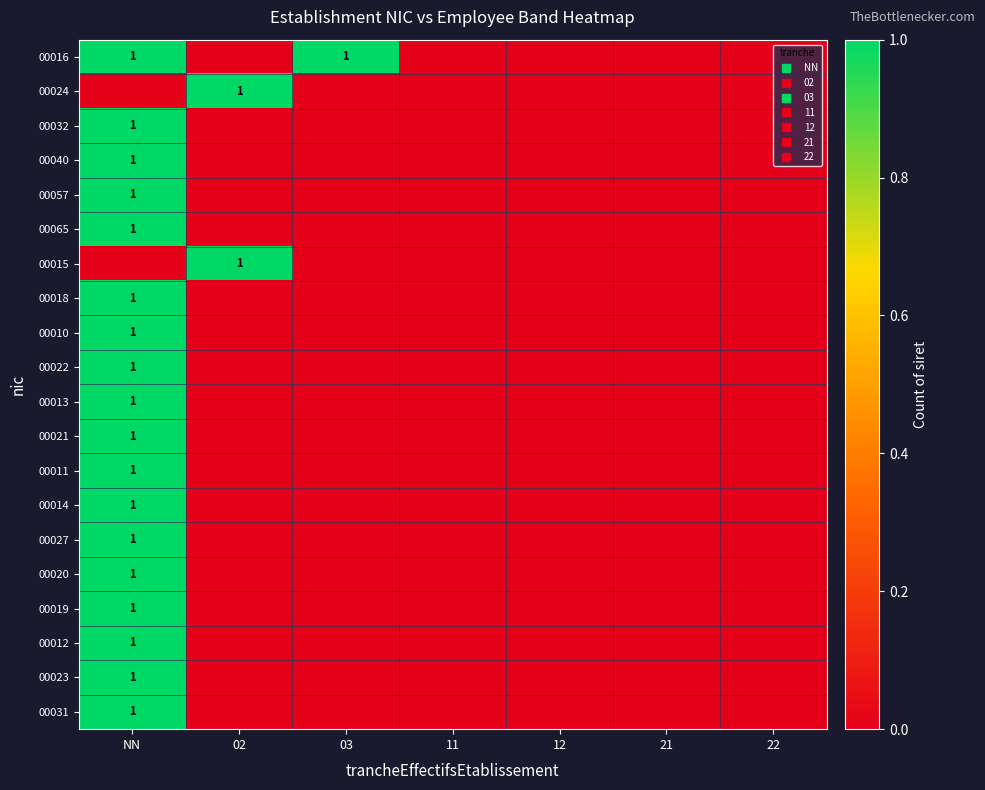

Is the value of 00031 at 02 greater than the value of 00010 at 03?

No